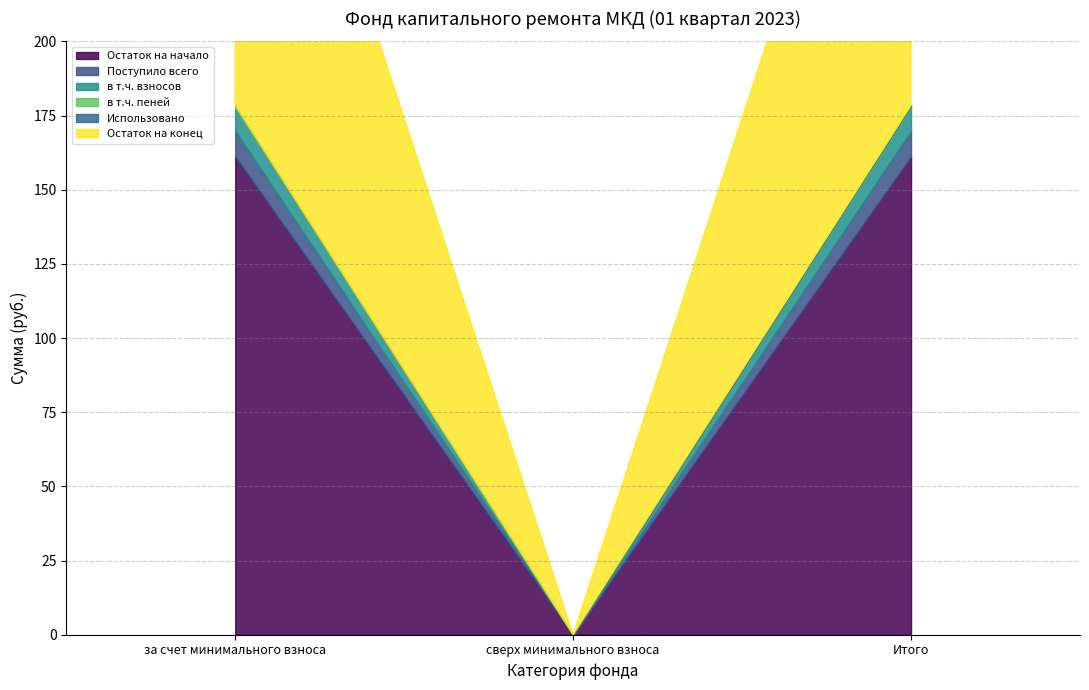

At which category does the chart reach its minimum across all series?

сверх минимального взноса